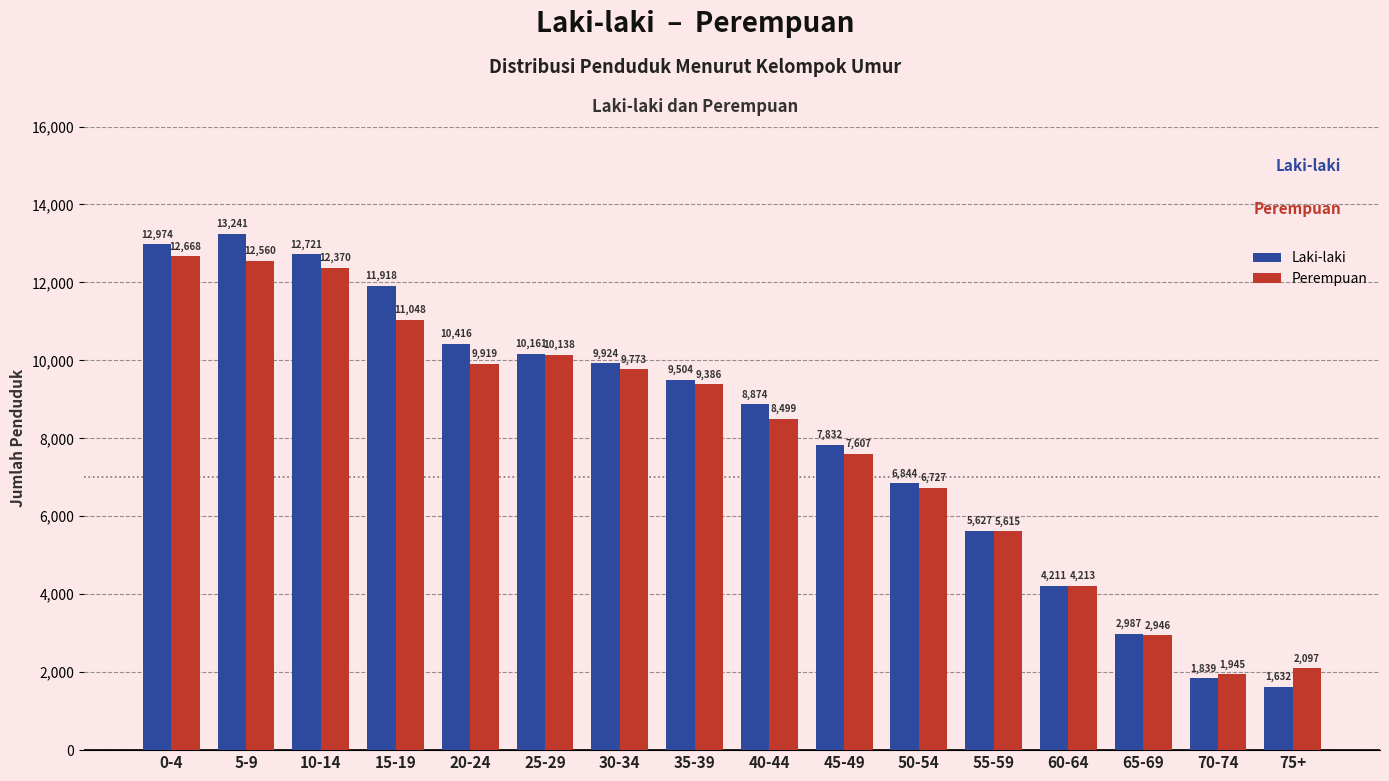

Are the bars grouped side by side (vs. stacked)?

Yes